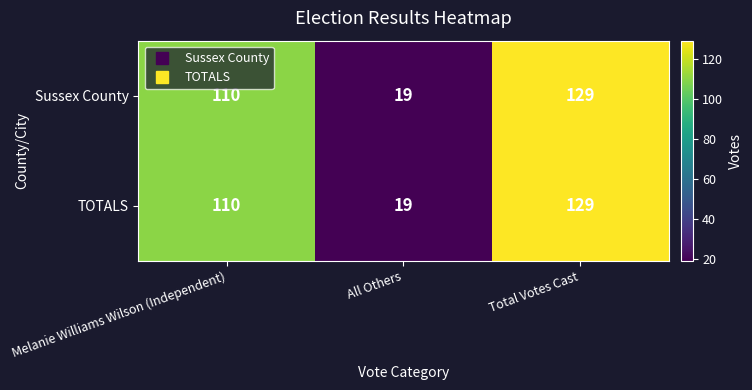

At which category is the sum across all series the highest?

Total Votes Cast